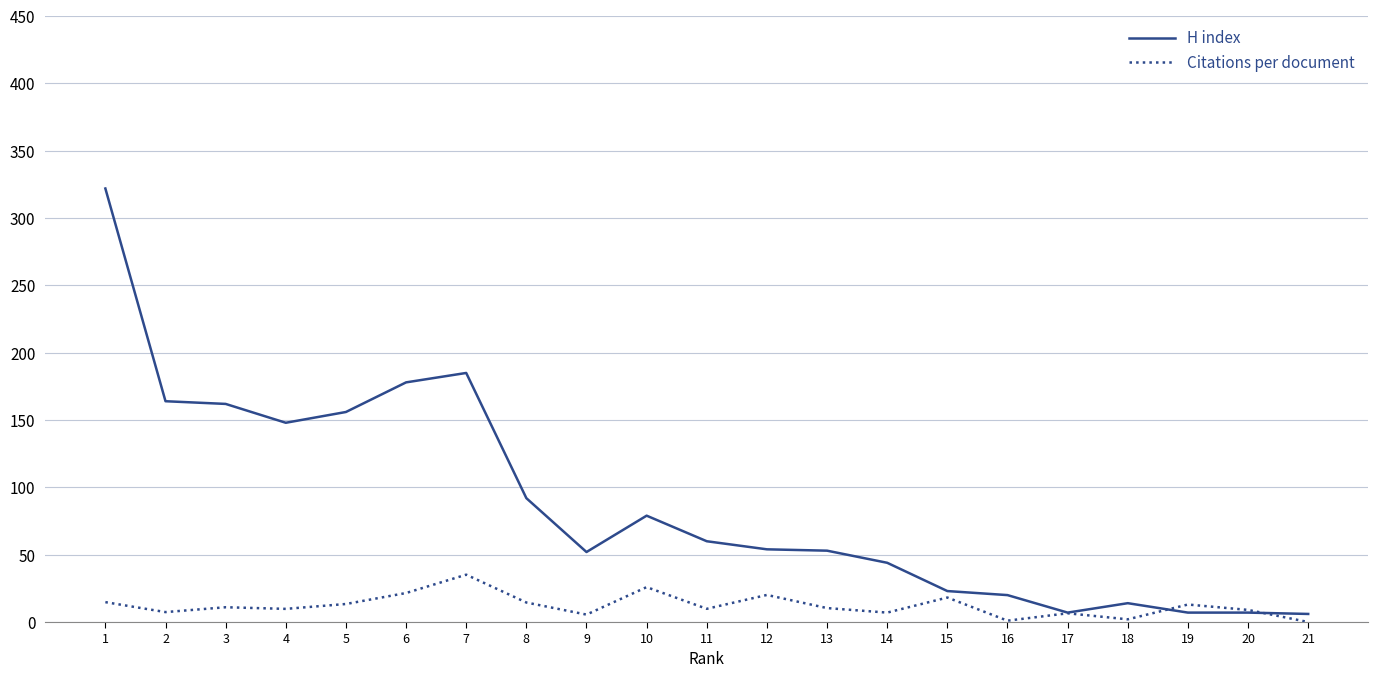

What is the highest value of the H index series?

322.0